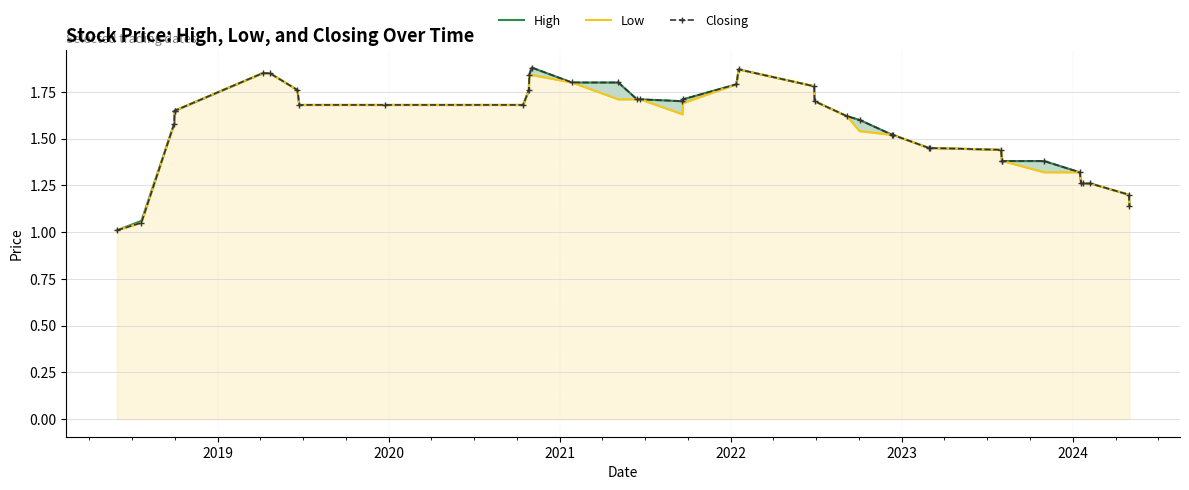

Reading right to left, extract all data points from this chart.

High: 1.1	1.2	1.3	1.3	1.3	1.3	1.4	1.4	1.4	1.4	1.4	1.4	1.5	1.5	1.6	1.6	1.7	1.8	1.9	1.8	1.7	1.7	1.7	1.7	1.8	1.8	1.9	1.8	1.8	1.7	1.7	1.7	1.8	1.9	1.9	1.6	1.6	1.6	1.1	1.0
Low: 1.1	1.2	1.3	1.3	1.3	1.3	1.3	1.4	1.4	1.4	1.4	1.4	1.5	1.5	1.5	1.6	1.7	1.8	1.9	1.8	1.7	1.6	1.7	1.7	1.7	1.8	1.8	1.8	1.8	1.7	1.7	1.7	1.8	1.9	1.9	1.6	1.6	1.6	1.1	1.0
Closing: 1.1	1.2	1.3	1.3	1.3	1.3	1.4	1.4	1.4	1.4	1.4	1.4	1.5	1.5	1.6	1.6	1.7	1.8	1.9	1.8	1.7	1.7	1.7	1.7	1.8	1.8	1.9	1.8	1.8	1.7	1.7	1.7	1.8	1.9	1.9	1.6	1.6	1.6	1.1	1.0